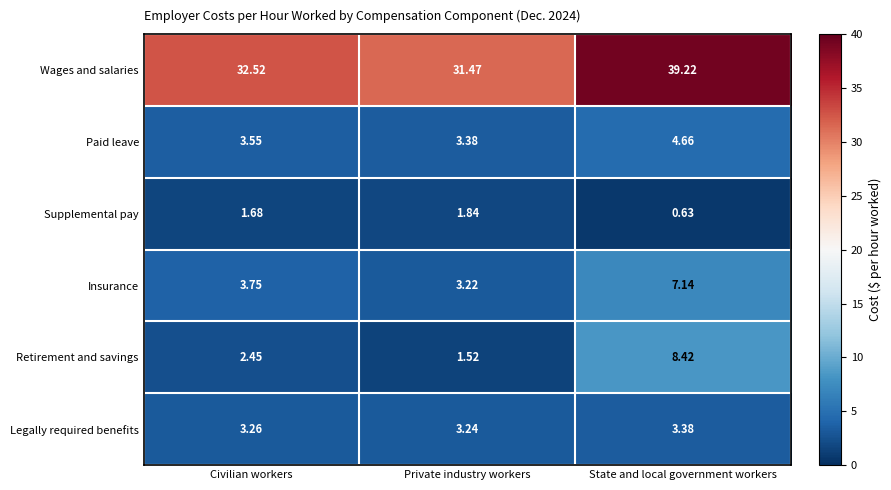

At which category is the sum across all series the highest?

State and local government workers